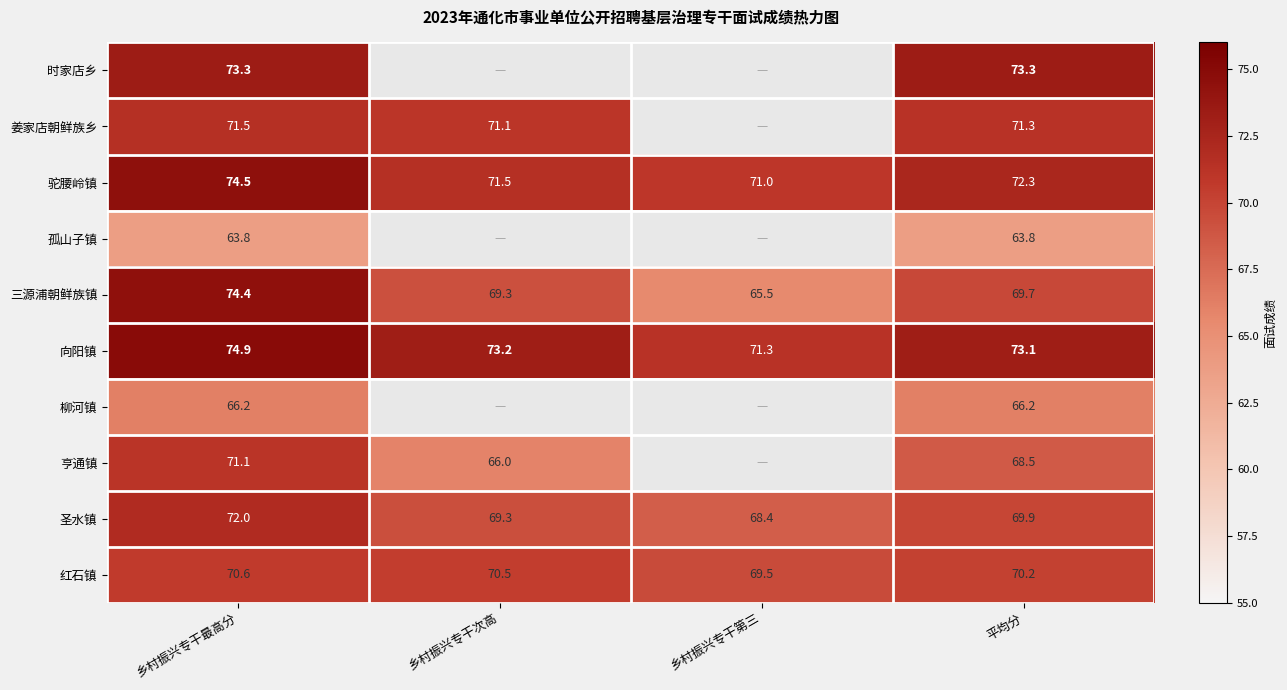

What is the sum of the 驼腰岭镇 values at 乡村振兴专干最高分 and 平均分?

146.8